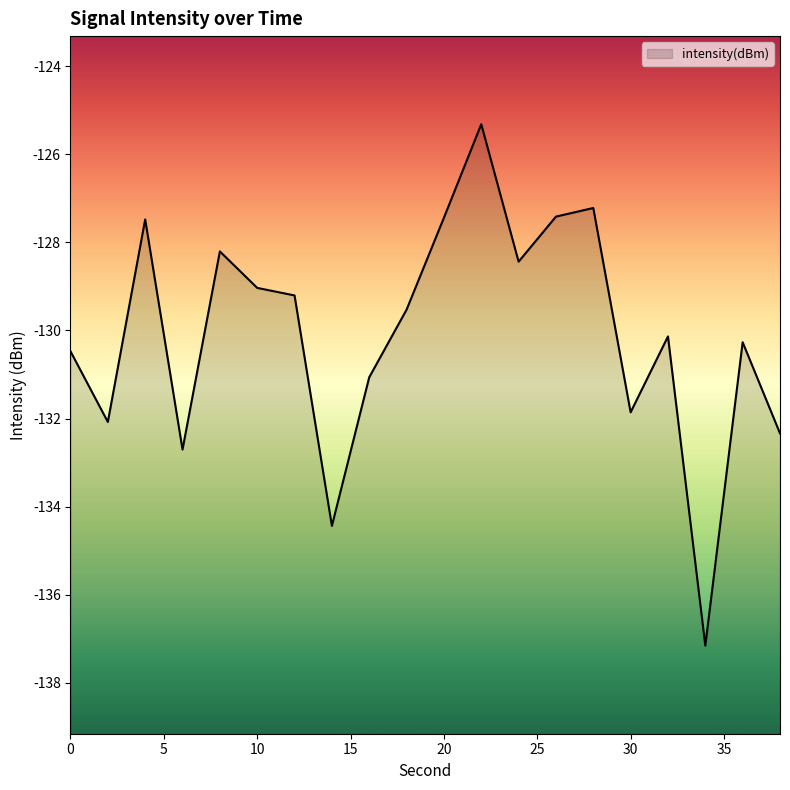

List the labels in order of value, largest first.

22, 28, 26, 20, 4, 8, 24, 10, 12, 18, 32, 36, 0, 16, 30, 2, 38, 6, 14, 34